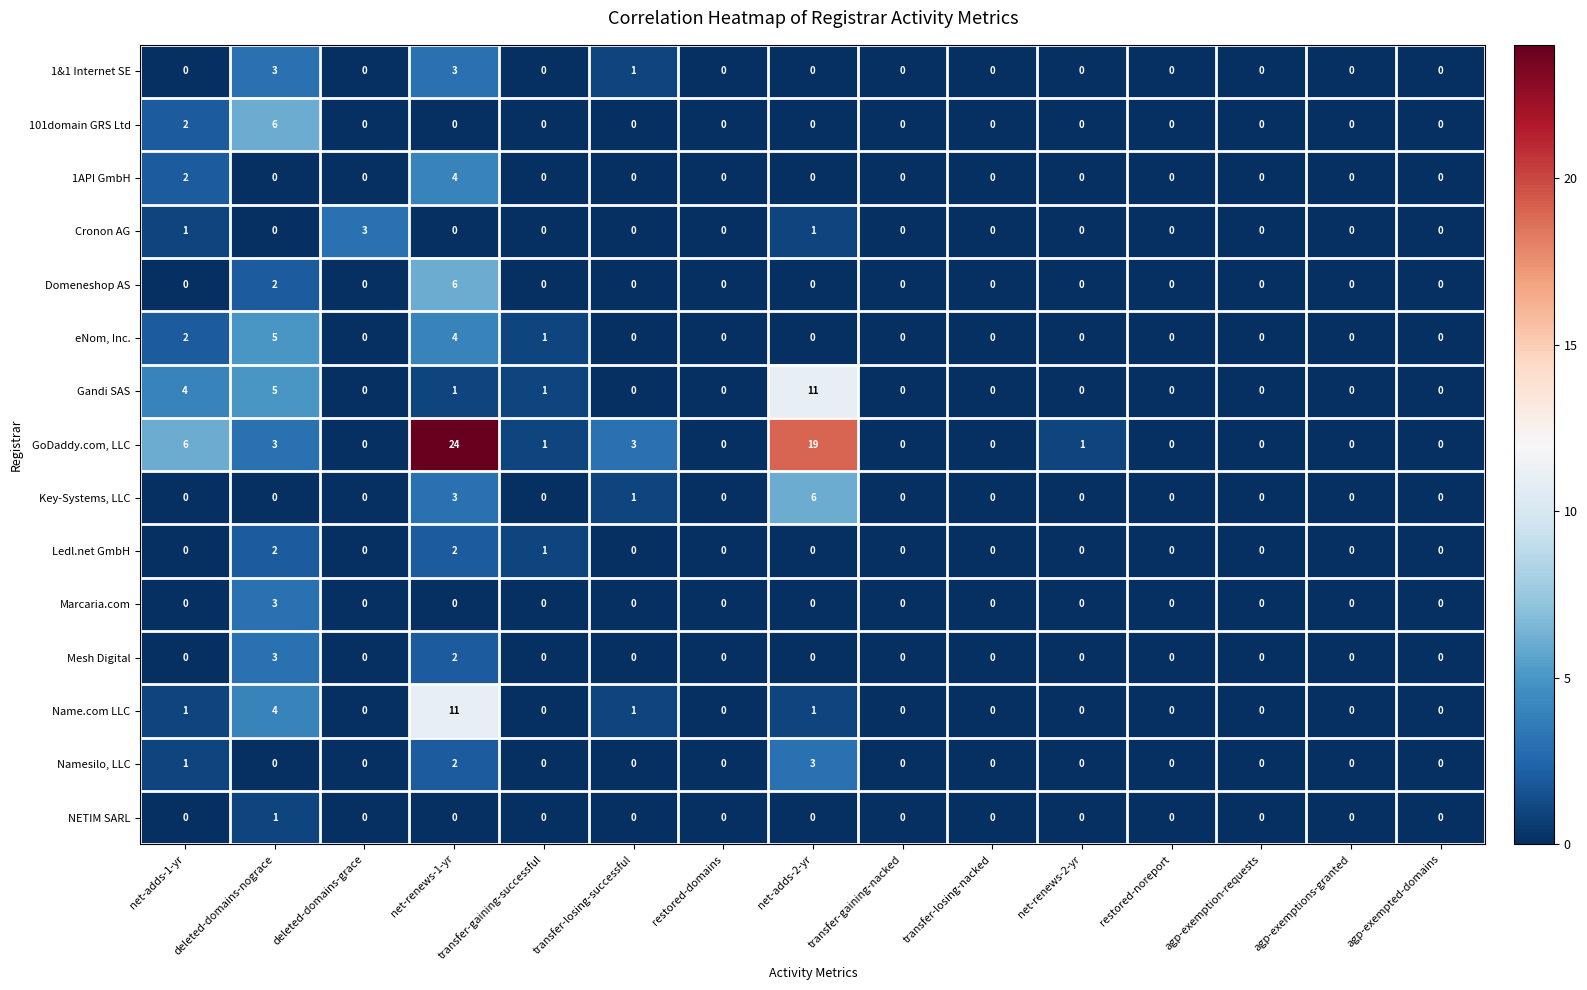

Count the number of data series in this chart.

15